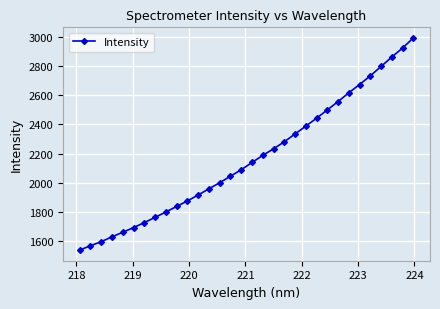

What is the value of the 12th point from the left?

1916.7